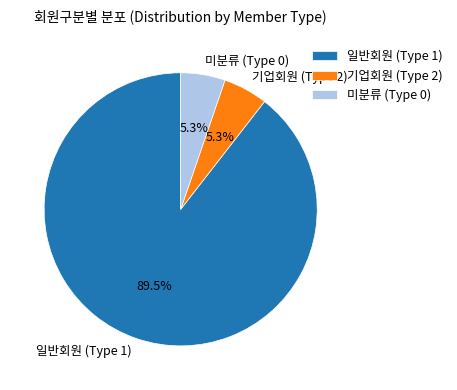

Is there any slice that represents more than half of the pie?

Yes